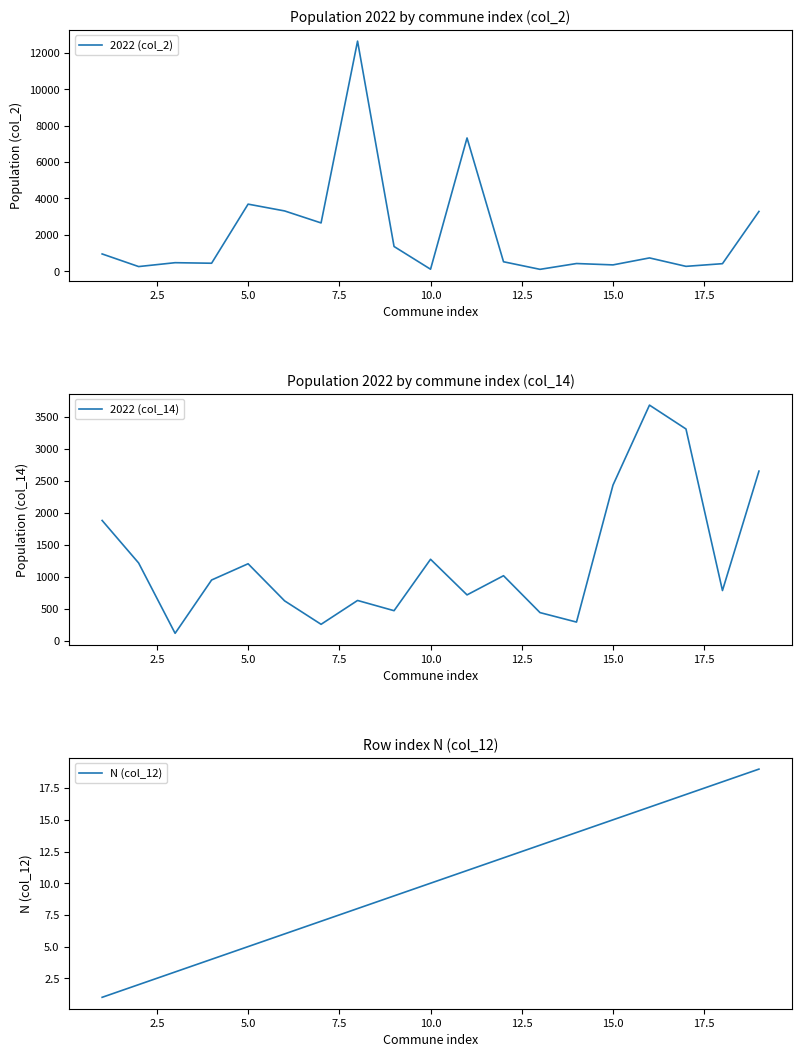

Which series has the largest total across all categories?

2022 (col_2)